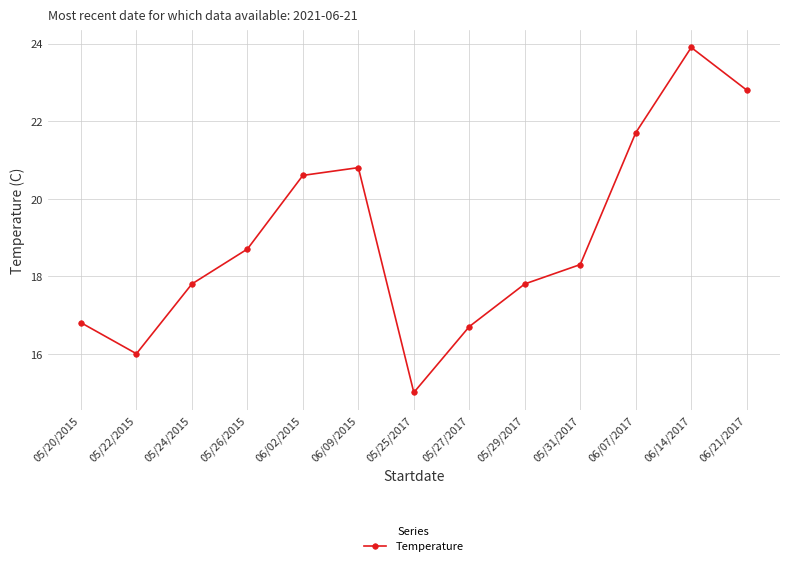

What is the ratio of the value at 05/20/2015 to the value at 05/26/2015?

0.9